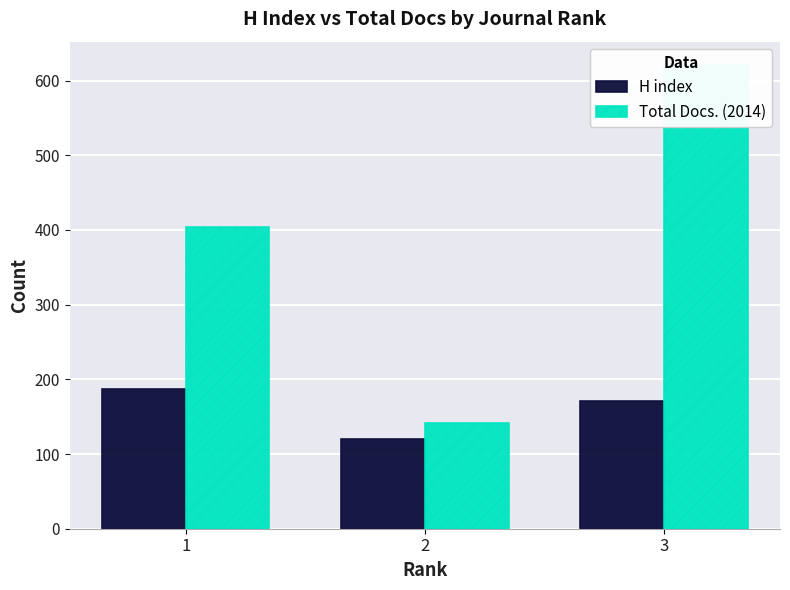

How many groups of bars are there?

3